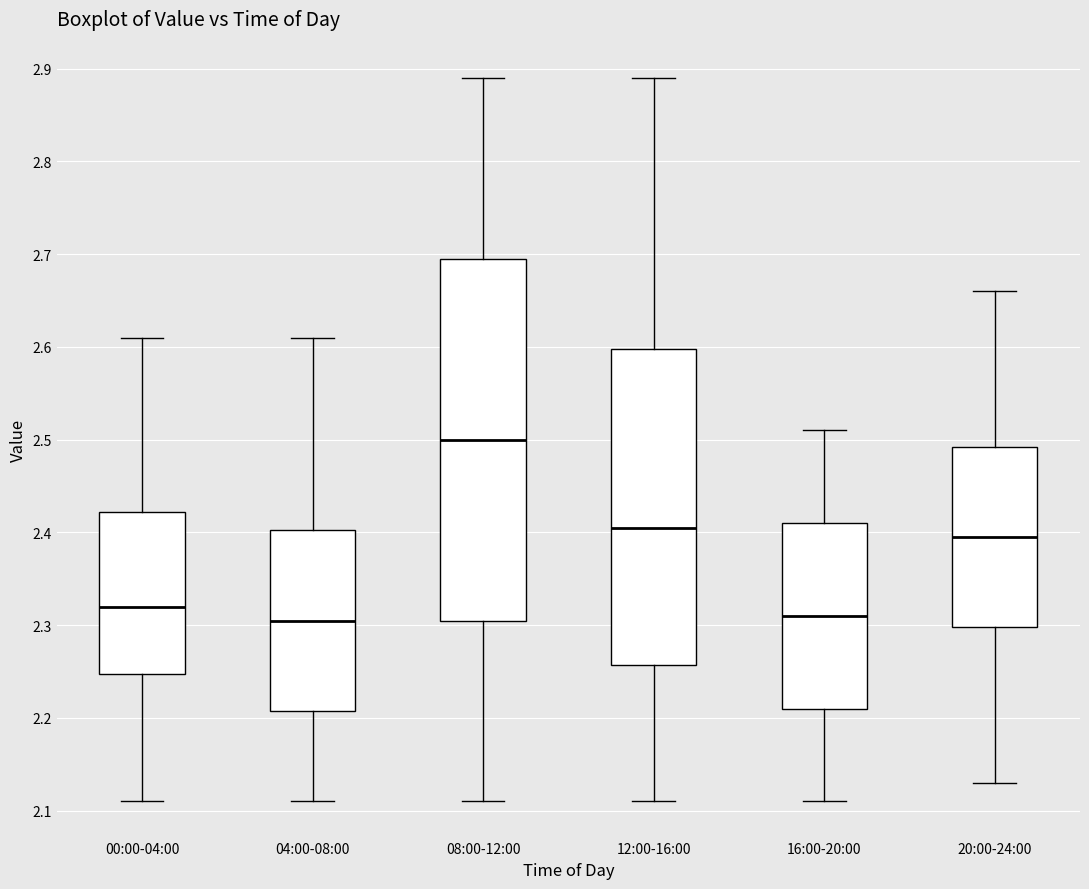

Reading left to right, read every box against the y-axis: the position of its median line, the range the box covers, and the ends of its whiskers. The values are not printed on the chart, so give them approximately, as read against the axis.

00:00-04:00: median 2.32, box 2.25 to 2.42, whiskers 2.11 to 2.61
04:00-08:00: median 2.31, box 2.21 to 2.40, whiskers 2.11 to 2.61
08:00-12:00: median 2.50, box 2.31 to 2.70, whiskers 2.11 to 2.89
12:00-16:00: median 2.41, box 2.26 to 2.60, whiskers 2.11 to 2.89
16:00-20:00: median 2.31, box 2.21 to 2.41, whiskers 2.11 to 2.51
20:00-24:00: median 2.40, box 2.30 to 2.49, whiskers 2.13 to 2.66